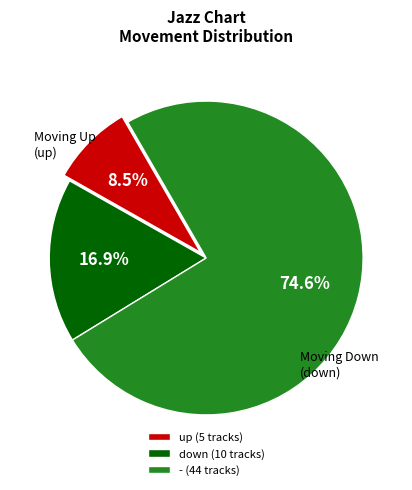

Which has a higher value, up or down?

down